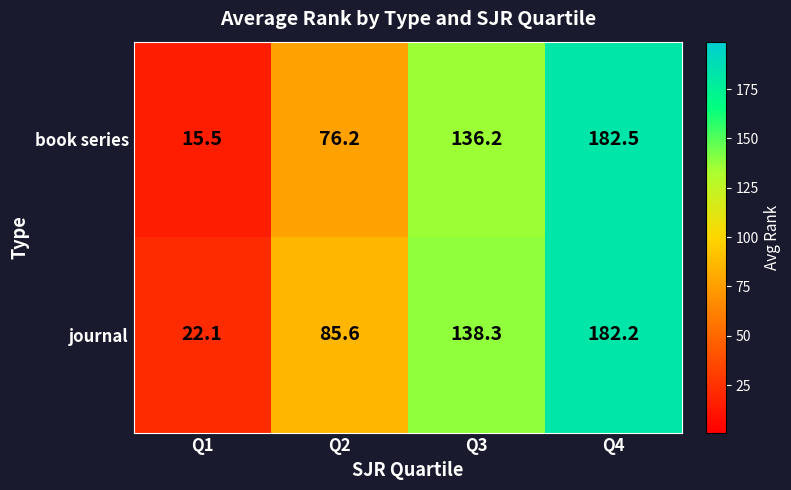

At which category is the sum across all series the highest?

Q4